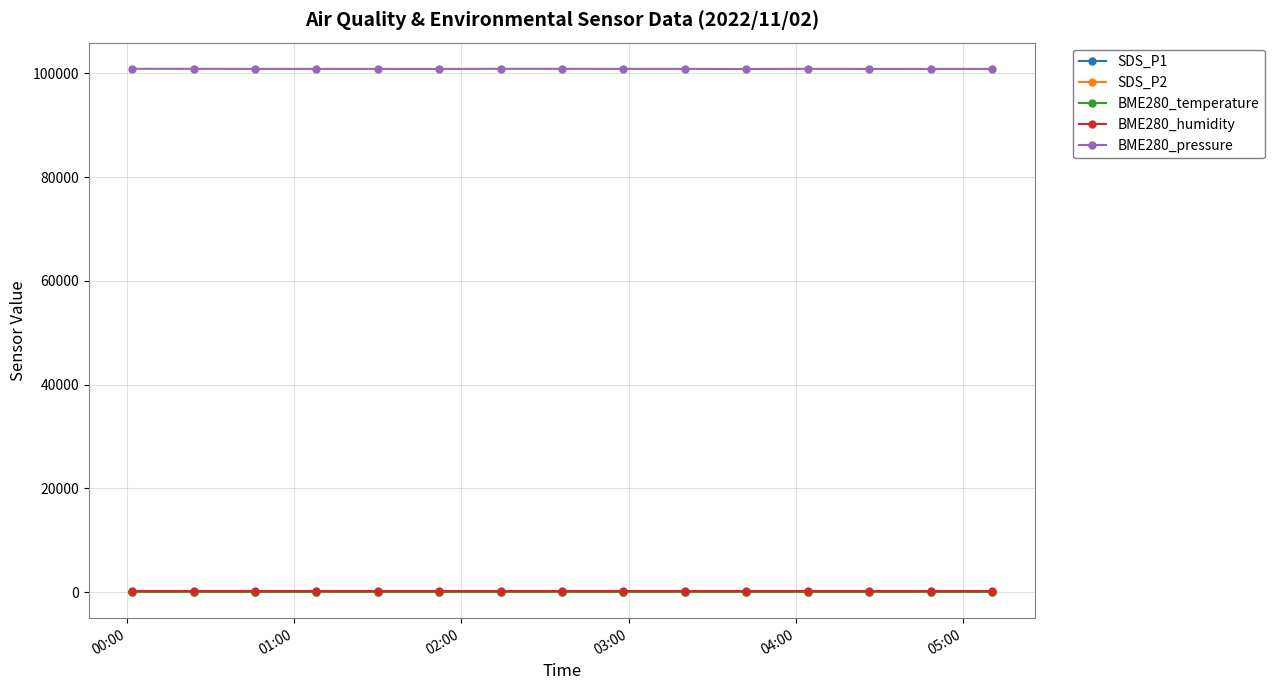

Which series has the widest spread of values?

BME280_pressure